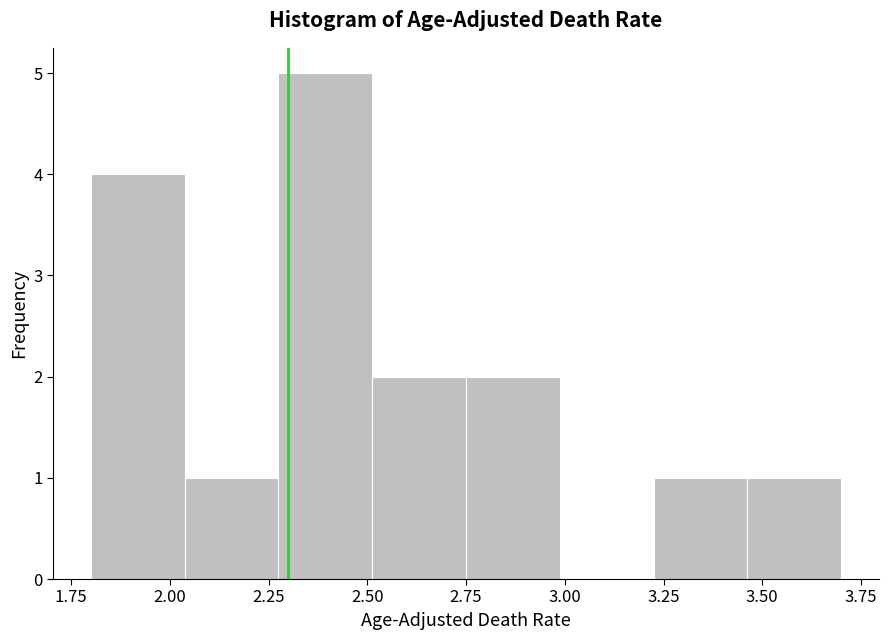

How tall is the bar that spans 1.80 to 2.05 on the x-axis? Neither the bar edges nor the heights are printed on the chart, so give them approximately, as read against the axes.

4